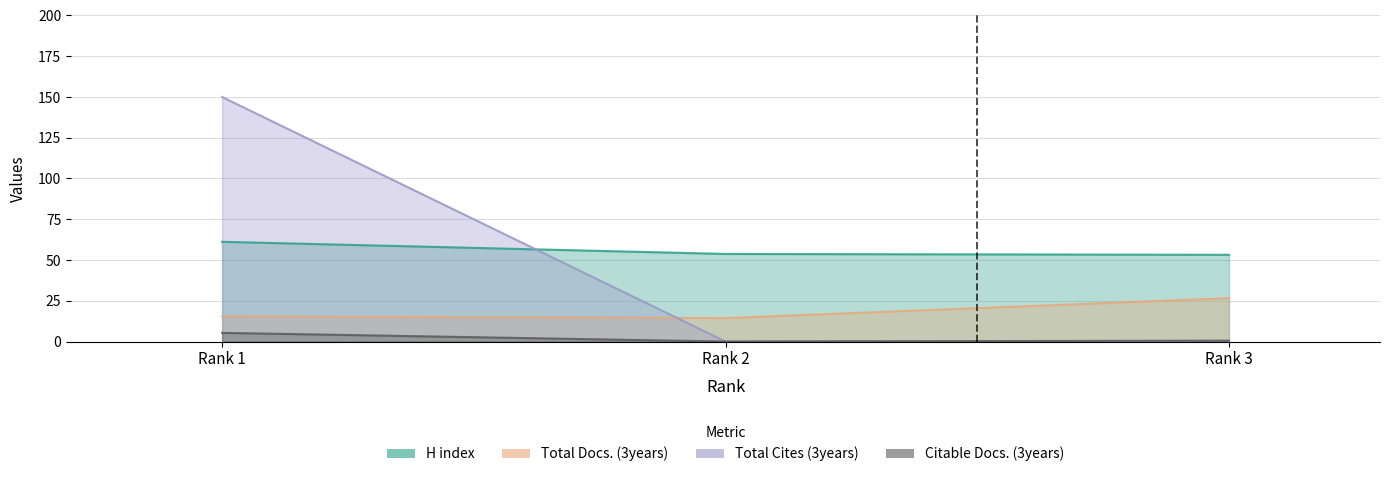

What is the highest value of the H index series?

61.2